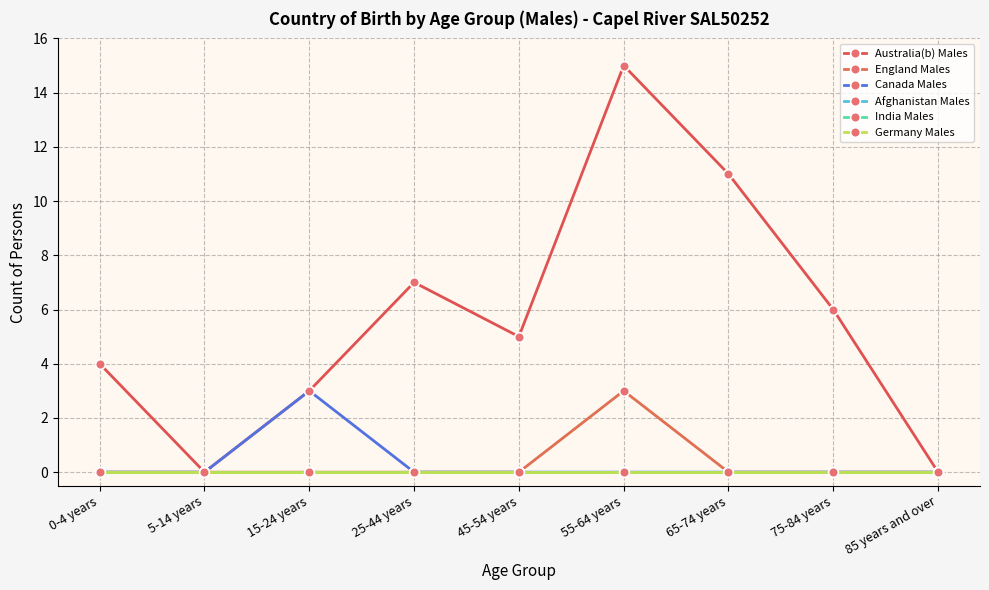

Does the chart have visible grid lines?

Yes